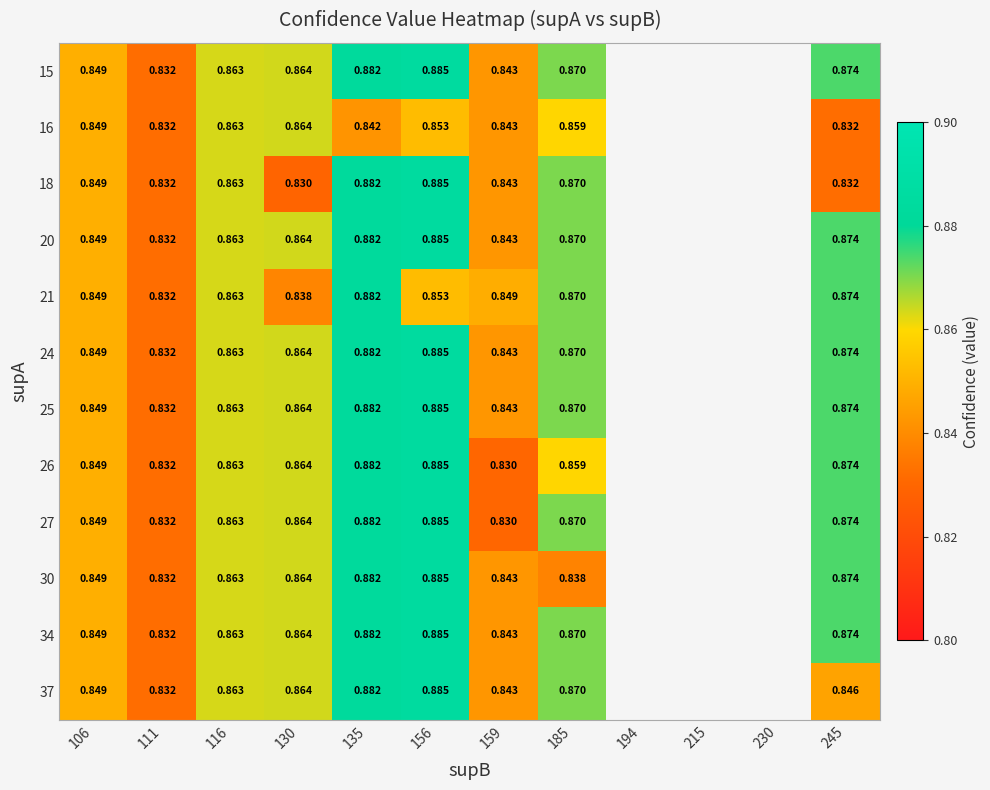

Is the value of 37 at 130 greater than the value of 27 at 116?

Yes